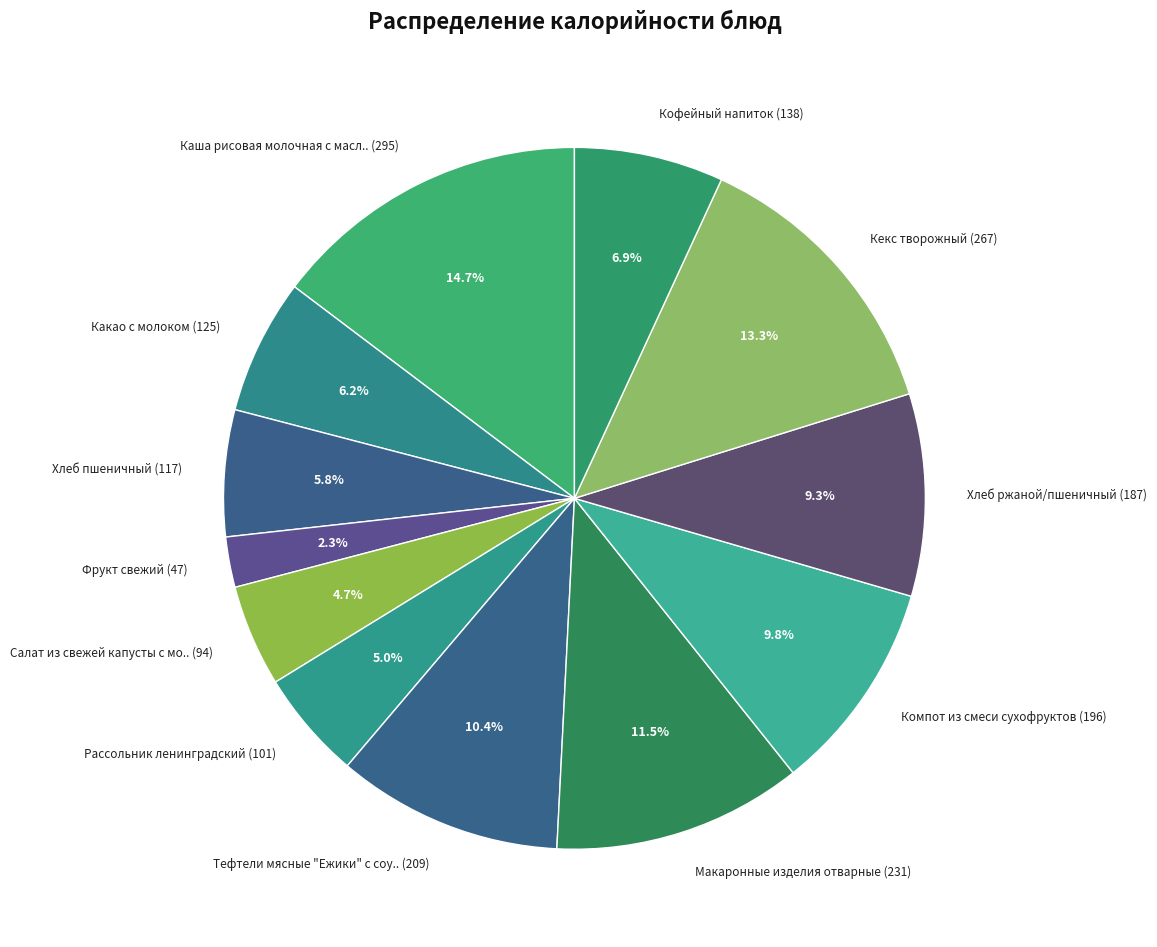

Is there any slice that represents more than half of the pie?

No